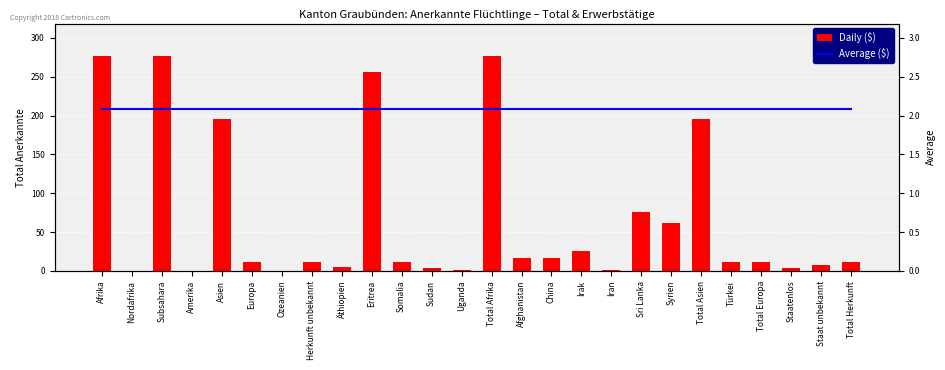

At which category is the sum across all series the highest?

Afrika